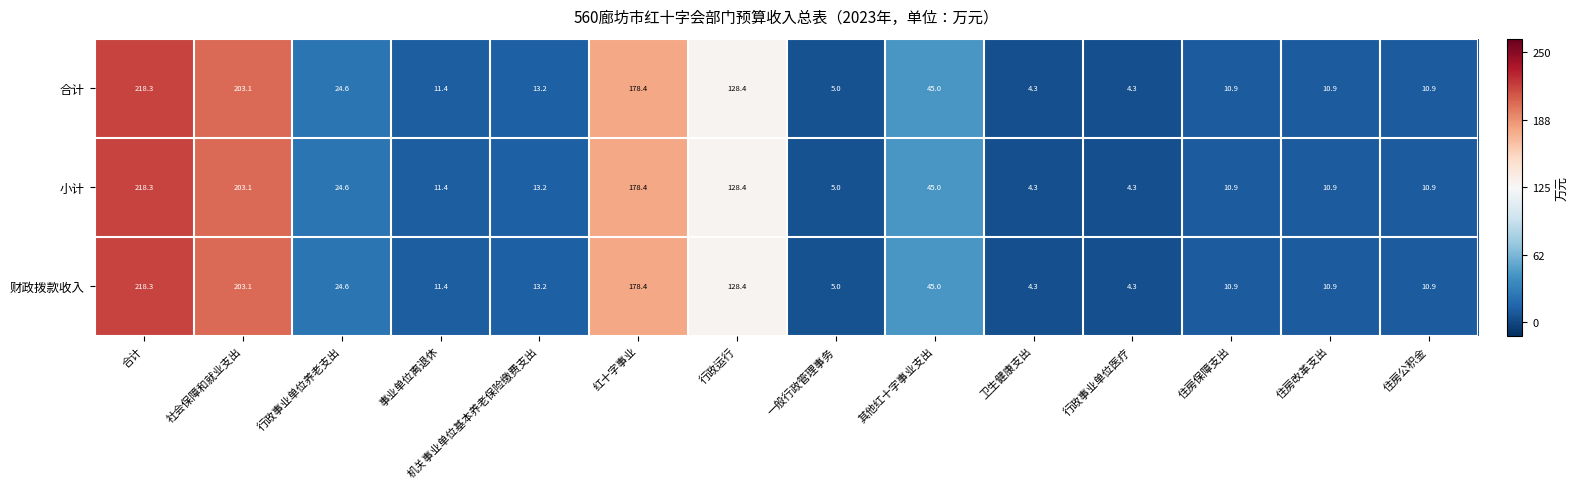

Count the number of data series in this chart.

3